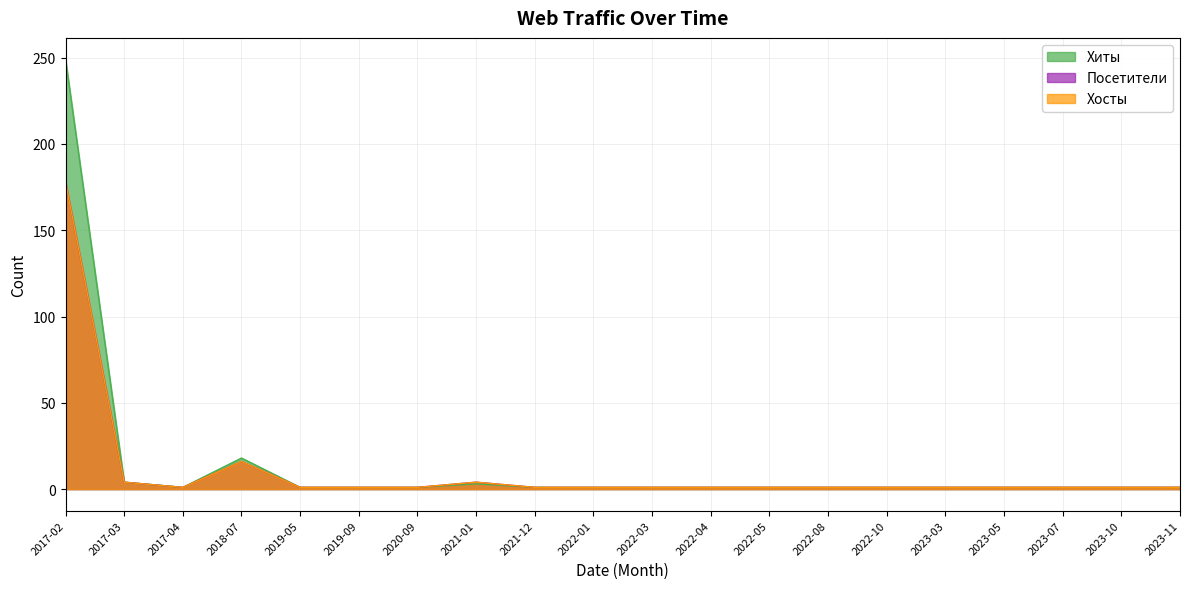

What is the difference between the maximum and second lowest values in the Посетители series?

177